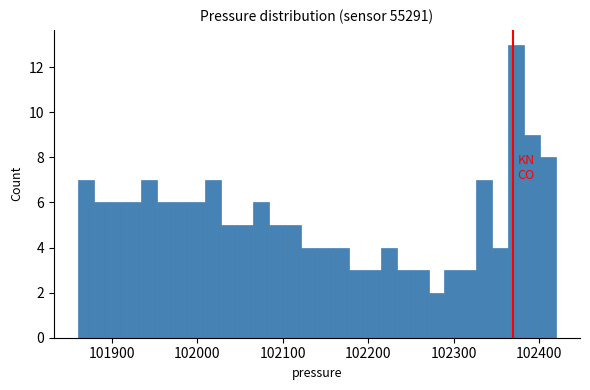

Around what value on the x-axis is the tallest bar? Give the approximate position of its centre, as read against the axis.

102370